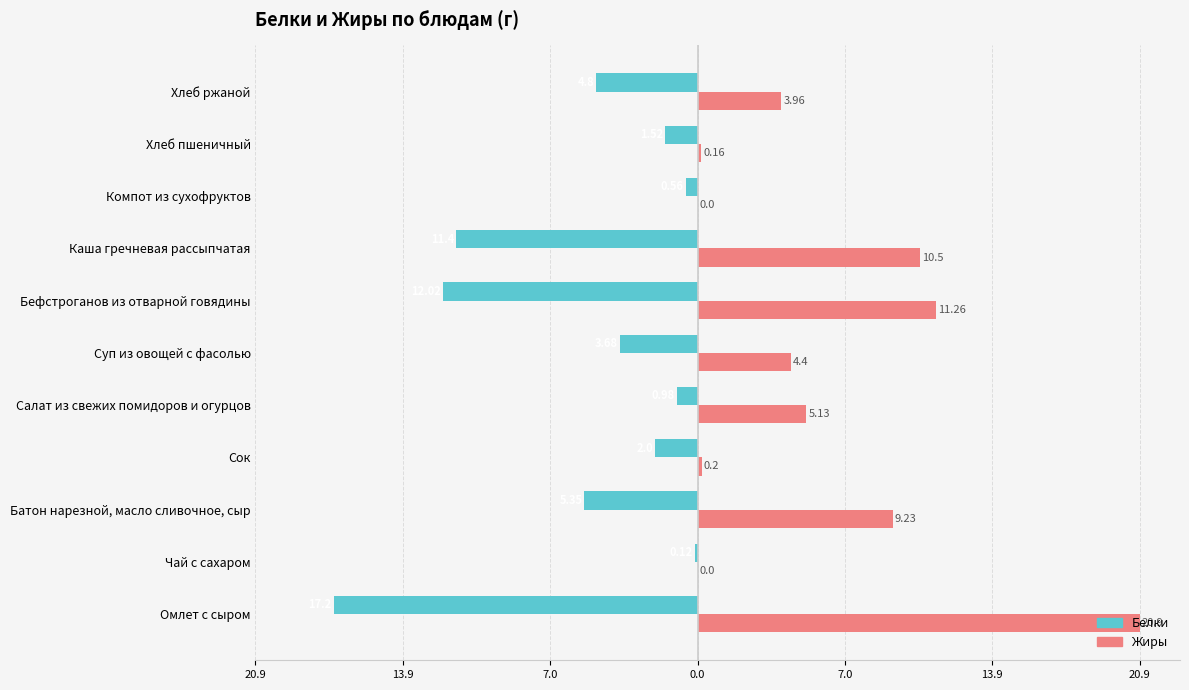

What are all the series names shown in the legend?

Белки, Жиры